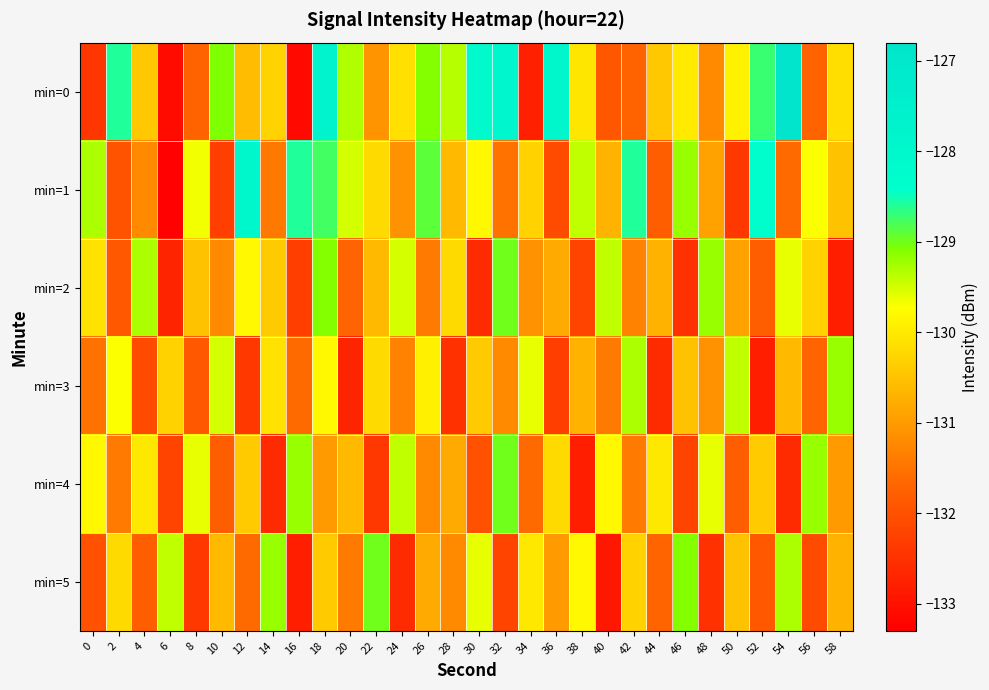

Reading right to left, extract all data points from this chart.

min=0: 58=-130.1	56=-131.7	54=-126.8	52=-128.7	50=-129.9	48=-131.2	46=-130.0	44=-130.4	42=-131.7	40=-131.9	38=-130.0	36=-128.0	34=-132.8	32=-127.9	30=-128.1	28=-129.4	26=-129.1	24=-130.1	22=-131.1	20=-129.3	18=-127.7	16=-133.1	14=-130.3	12=-130.6	10=-129.1	8=-131.7	6=-133.1	4=-130.4	2=-128.6	0=-132.4
min=1: 58=-130.5	56=-129.7	54=-131.6	52=-128.3	50=-132.4	48=-130.9	46=-129.2	44=-131.8	42=-128.6	40=-130.7	38=-129.4	36=-132.1	34=-130.3	32=-131.5	30=-129.8	28=-130.6	26=-128.9	24=-131.1	22=-130.2	20=-129.5	18=-128.8	16=-128.6	14=-131.4	12=-128.0	10=-132.3	8=-129.7	6=-133.3	4=-131.2	2=-132.0	0=-129.3
min=2: 58=-132.8	56=-130.3	54=-129.6	52=-131.8	50=-130.9	48=-129.2	46=-132.5	44=-130.7	42=-131.3	40=-129.4	38=-132.2	36=-130.8	34=-131.1	32=-129.0	30=-132.6	28=-130.2	26=-131.4	24=-129.5	22=-130.6	20=-131.7	18=-129.1	16=-132.3	14=-130.4	12=-129.8	10=-131.2	8=-130.5	6=-132.7	4=-129.3	2=-131.9	0=-130.1
min=3: 58=-129.2	56=-131.7	54=-130.6	52=-132.8	50=-129.4	48=-131.1	46=-130.5	44=-132.6	42=-129.3	40=-131.4	38=-130.7	36=-132.3	34=-129.6	32=-131.2	30=-130.4	28=-132.5	26=-129.9	24=-131.3	22=-130.2	20=-132.7	18=-129.8	16=-131.6	14=-130.1	12=-132.4	10=-129.5	8=-131.9	6=-130.3	4=-132.1	2=-129.7	0=-131.5
min=4: 58=-131.0	56=-129.2	54=-132.6	52=-130.4	50=-131.8	48=-129.6	46=-132.2	44=-130.0	42=-131.4	40=-129.8	38=-132.8	36=-130.2	34=-131.6	32=-129.0	30=-132.0	28=-130.8	26=-131.2	24=-129.4	22=-132.4	20=-130.6	18=-131.0	16=-129.2	14=-132.6	12=-130.4	10=-131.8	8=-129.6	6=-132.2	4=-130.0	2=-131.4	0=-129.8
min=5: 58=-130.7	56=-132.1	54=-129.3	52=-131.9	50=-130.5	48=-132.5	46=-129.1	44=-131.7	42=-130.3	40=-132.9	38=-129.8	36=-131.0	34=-130.0	32=-132.2	30=-129.6	28=-131.2	26=-130.8	24=-132.6	22=-129.0	20=-131.4	18=-130.4	16=-132.8	14=-129.2	12=-131.6	10=-130.6	8=-132.4	6=-129.4	4=-131.8	2=-130.2	0=-132.0